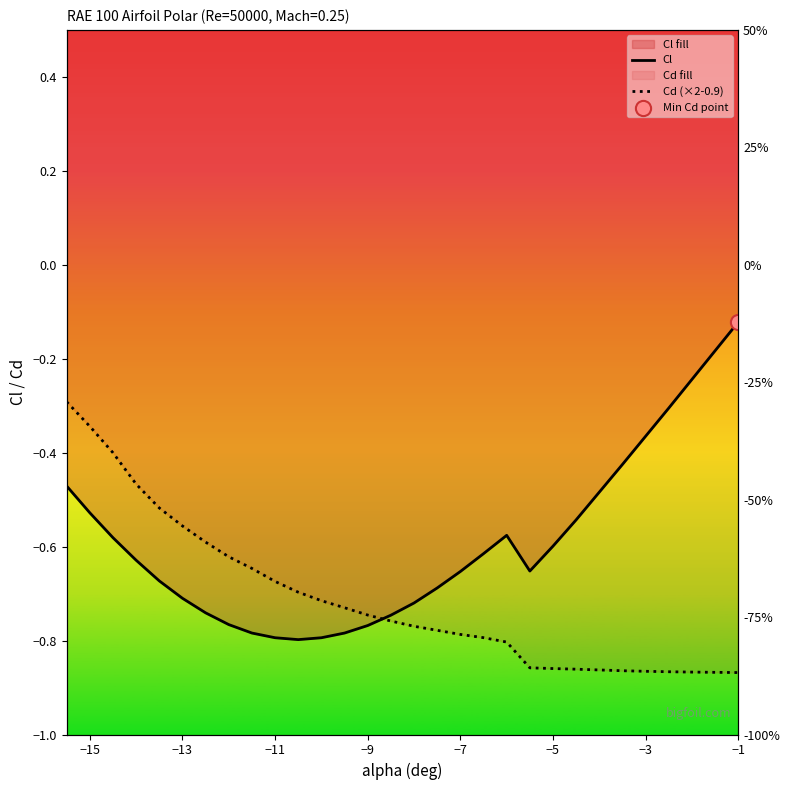

Which series contains the highest Y value?

Cl